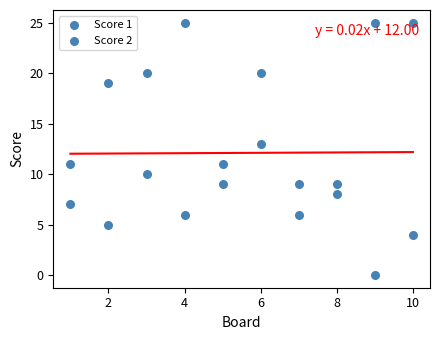

How many points are shown in the scatter plot?

20